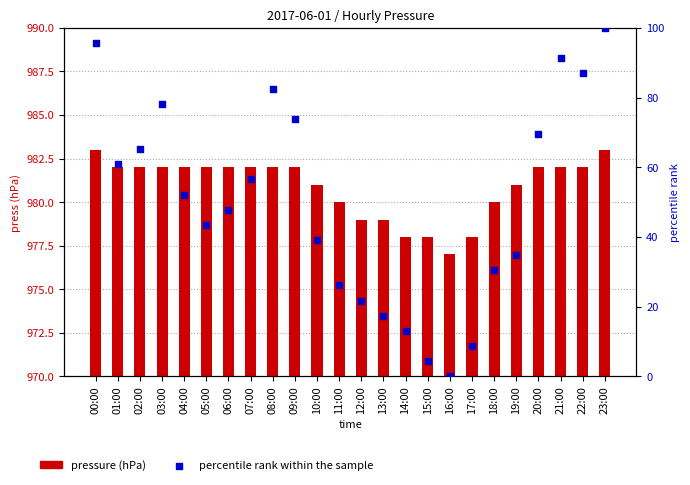

Which series has the largest total across all categories?

pressure (hPa)